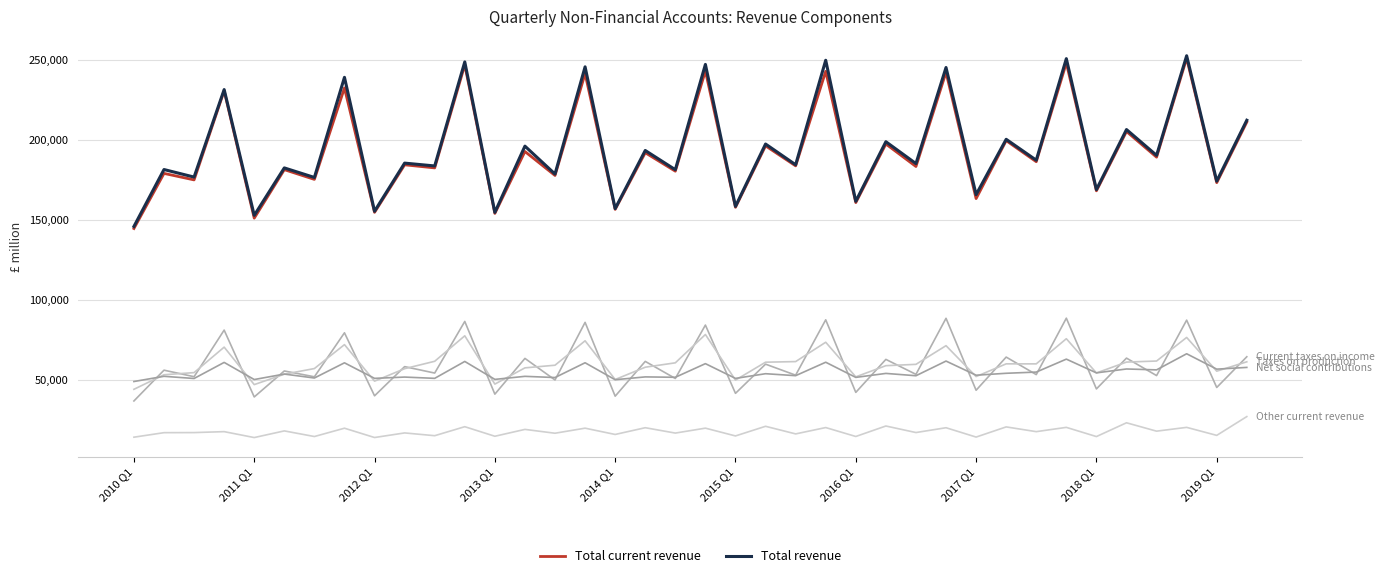

Is this an area chart (filled region under the line)?

No